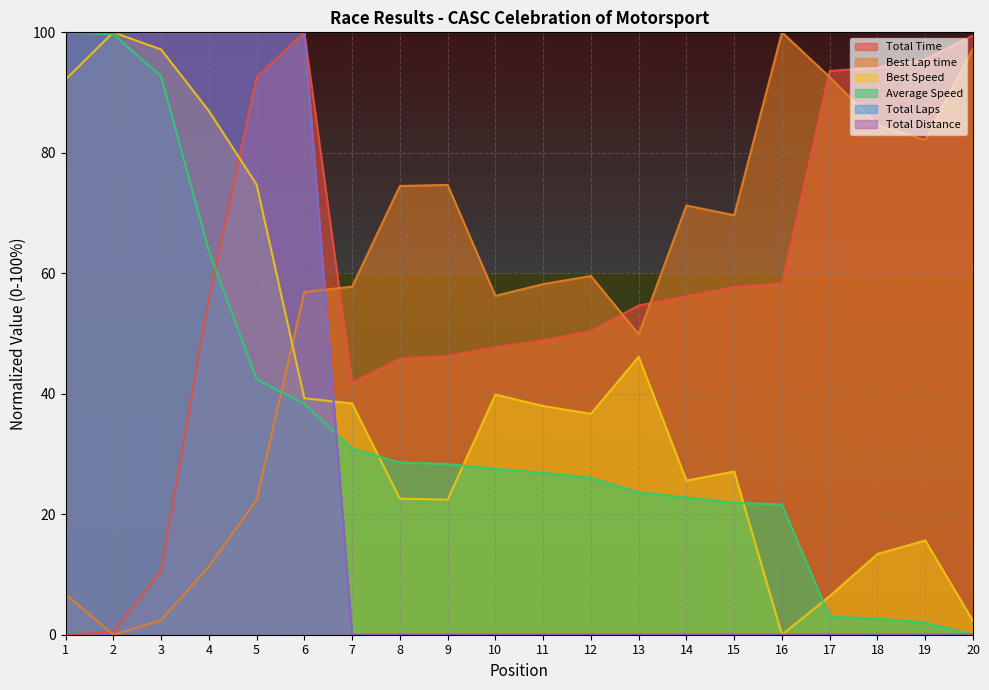

Reading left to right, extract all data points from this chart.

Total Time: 1=0.0	2=0.4	3=10.6	4=55.7	5=92.6	6=100.0	7=41.8	8=45.9	9=46.3	10=47.7	11=48.9	12=50.4	13=54.7	14=56.2	15=57.8	16=58.3	17=93.6	18=94.2	19=95.5	20=99.5
Best Lap time: 1=6.7	2=0.0	3=2.4	4=11.3	5=22.4	6=56.9	7=57.8	8=74.5	9=74.7	10=56.3	11=58.2	12=59.5	13=49.9	14=71.3	15=69.6	16=100.0	17=92.6	18=84.6	19=82.1	20=97.3
Best Speed: 1=92.2	2=100.0	3=97.2	4=87.0	5=74.7	6=39.3	7=38.4	8=22.6	9=22.4	10=39.9	11=38.0	12=36.7	13=46.1	14=25.6	15=27.1	16=0.0	17=6.4	18=13.4	19=15.7	20=2.3
Average Speed: 1=100.0	2=99.7	3=92.7	4=63.7	5=42.4	6=38.3	7=30.9	8=28.6	9=28.3	10=27.5	11=26.9	12=26.0	13=23.6	14=22.8	15=21.9	16=21.6	17=3.0	18=2.7	19=2.0	20=0.0
Total Laps: 1=100.0	2=100.0	3=100.0	4=100.0	5=100.0	6=100.0	7=0.0	8=0.0	9=0.0	10=0.0	11=0.0	12=0.0	13=0.0	14=0.0	15=0.0	16=0.0	17=0.0	18=0.0	19=0.0	20=0.0
Total Distance: 1=100.0	2=100.0	3=100.0	4=100.0	5=100.0	6=100.0	7=0.0	8=0.0	9=0.0	10=0.0	11=0.0	12=0.0	13=0.0	14=0.0	15=0.0	16=0.0	17=0.0	18=0.0	19=0.0	20=0.0